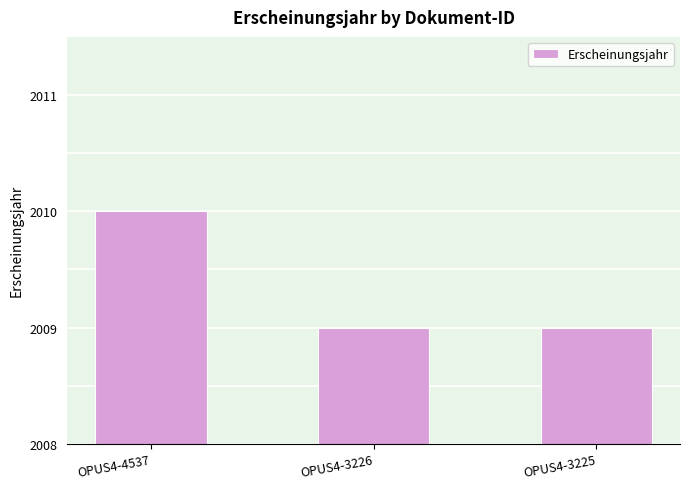

What is the change in value from OPUS4-4537 to OPUS4-3226?

-1